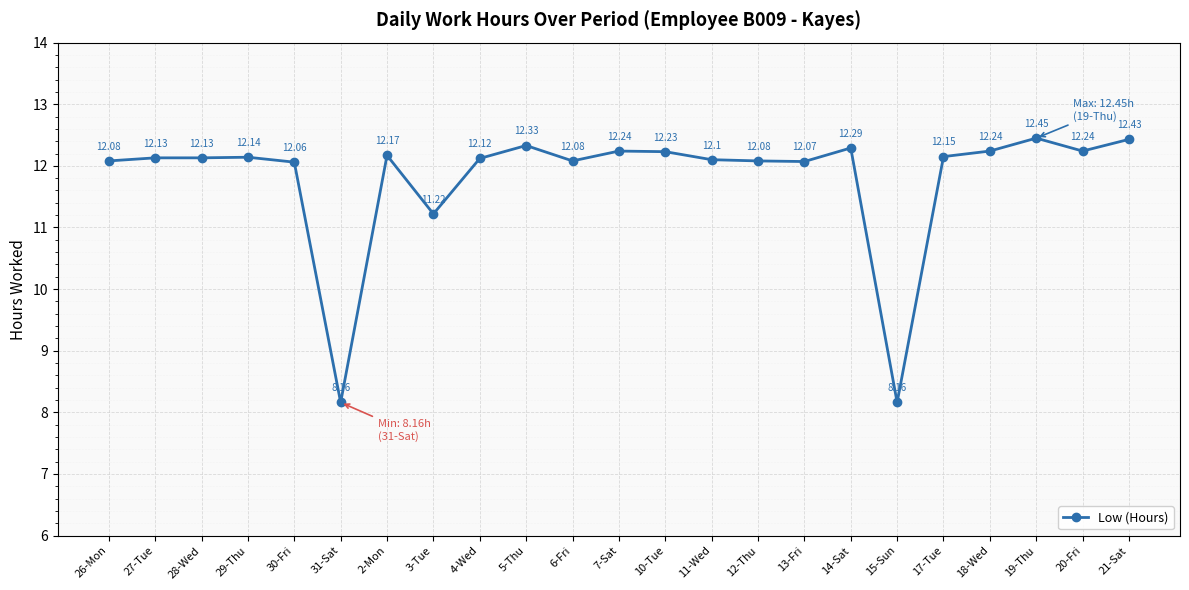

What is the ratio of the value at 4-Wed to the value at 3-Tue?

1.1